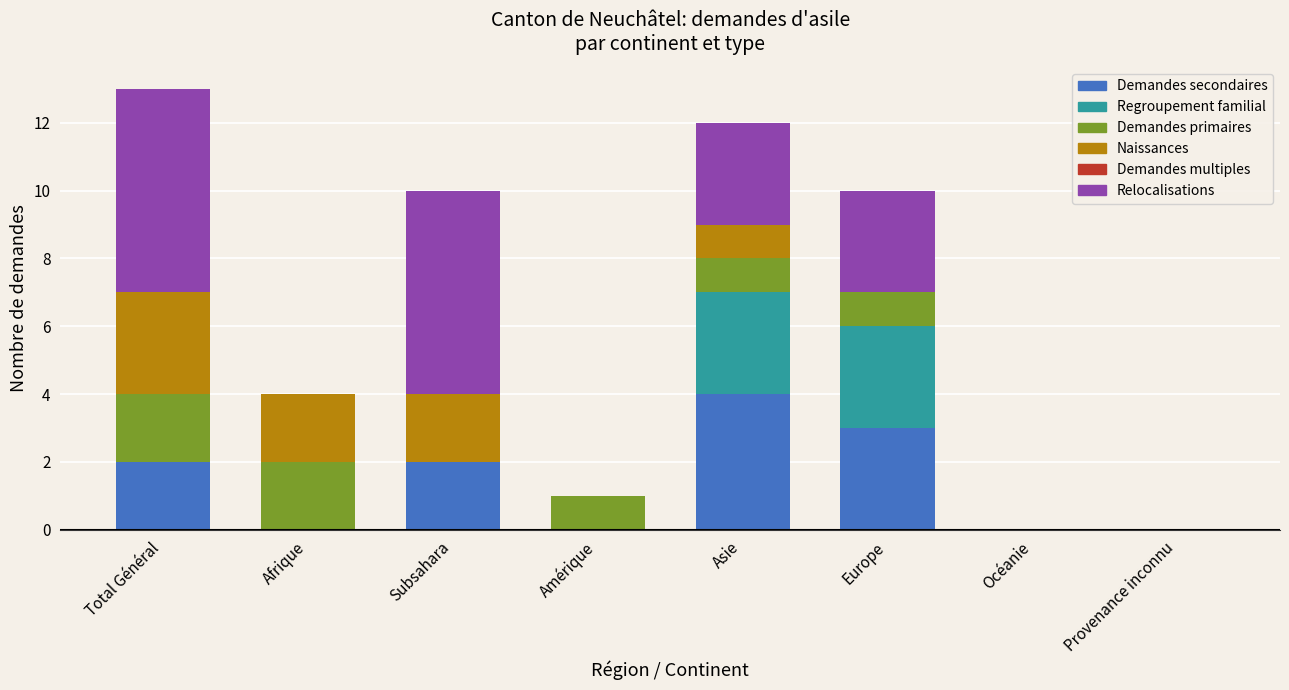

At which category is the sum across all series the highest?

Total Général